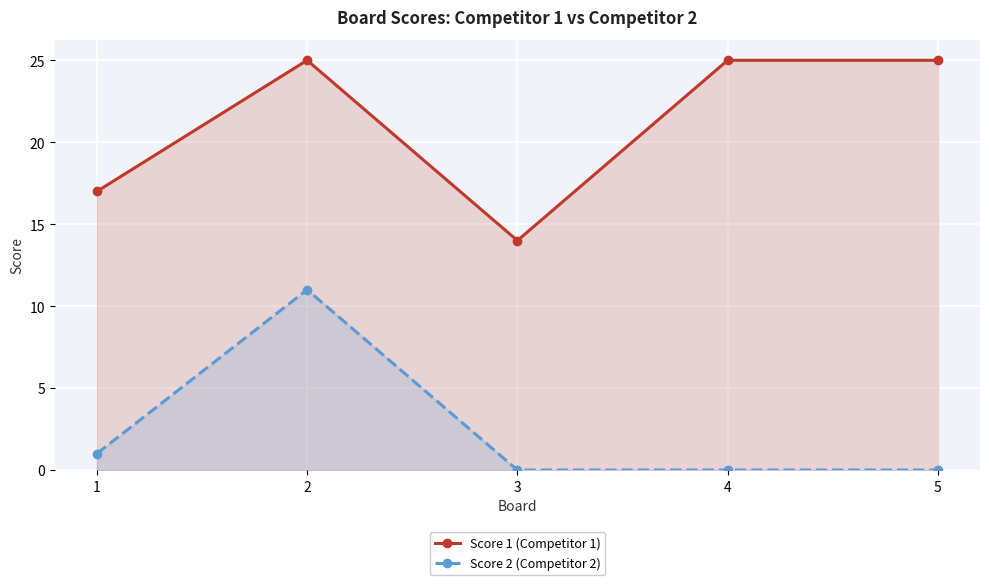

At 5, list the series in order from smallest to largest.

Score 2 (Competitor 2), Score 1 (Competitor 1)